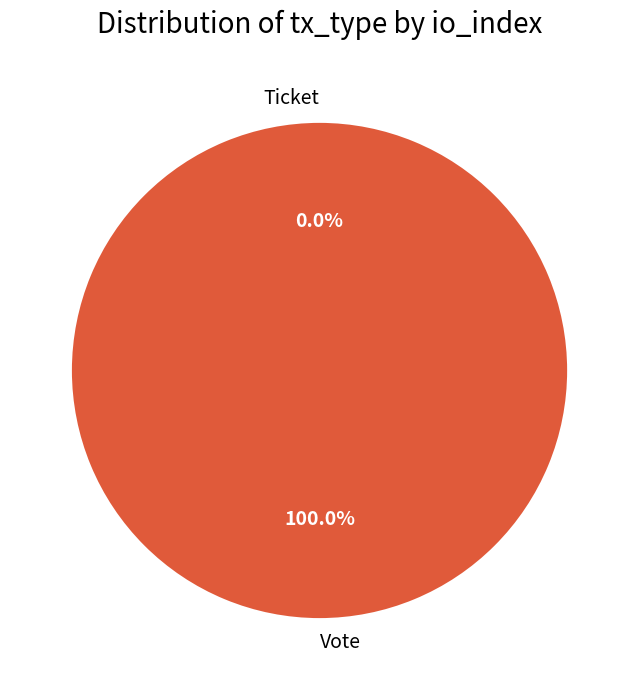

Rank the categories by value from highest to lowest.

Vote, Ticket